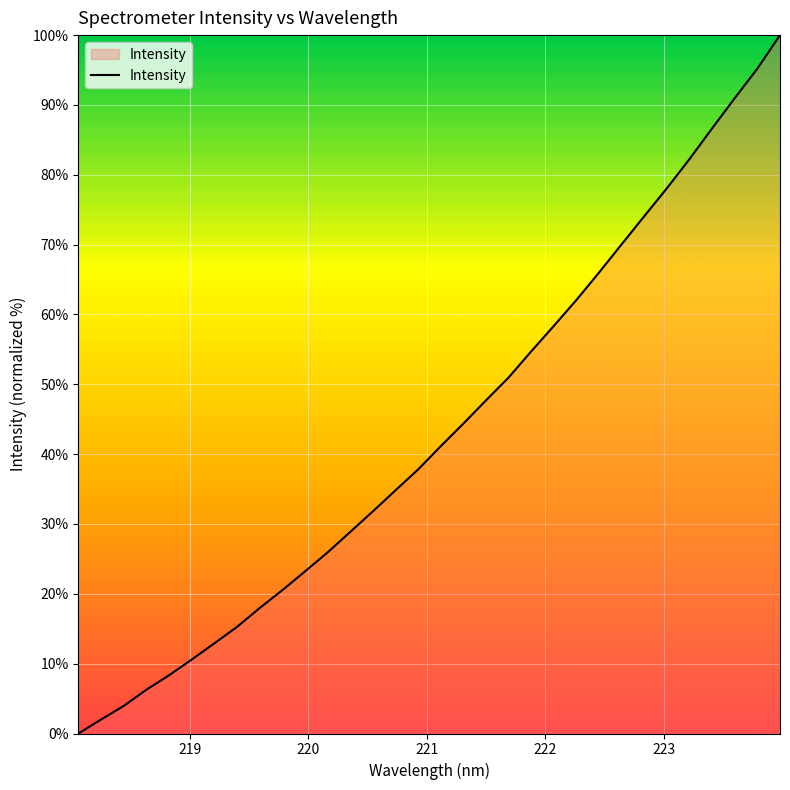

What is the difference between the maximum and minimum values?

100.0